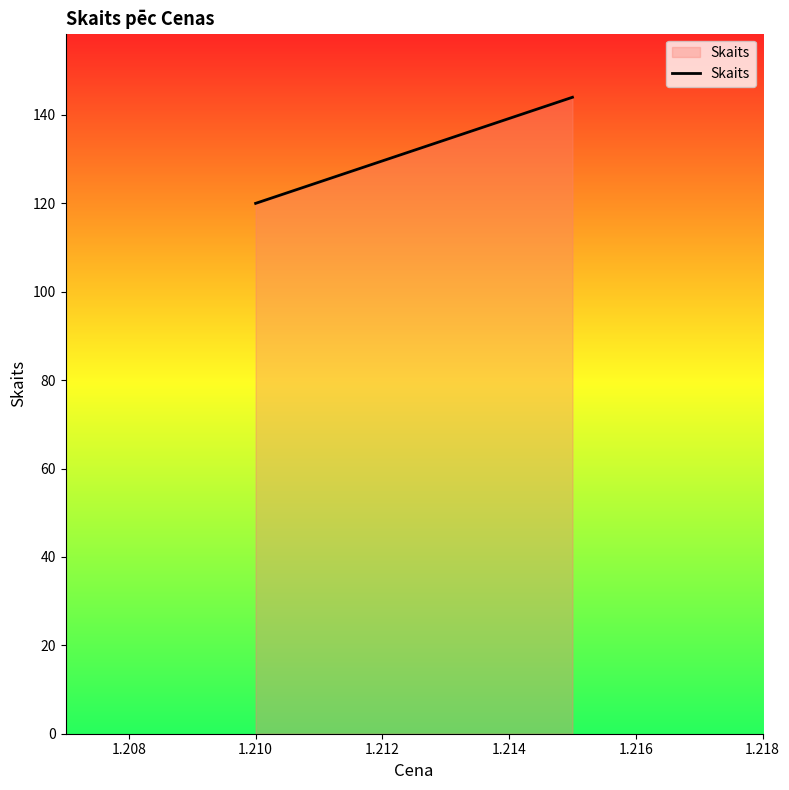

Count the values in the range 120 to 144.

2